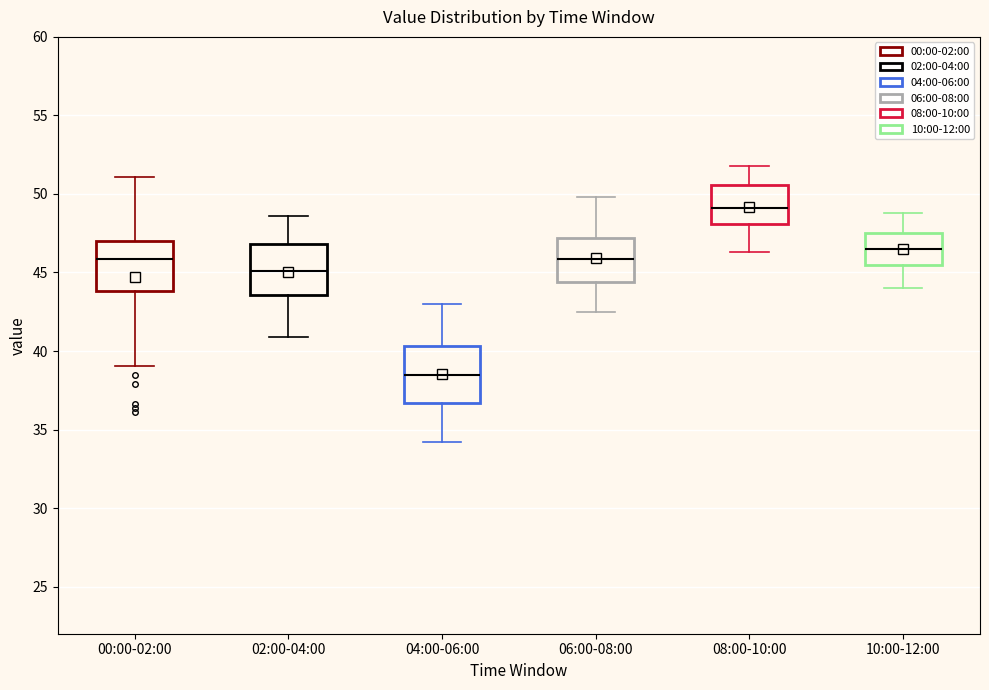

Which box has the lowest median line?

04:00-06:00